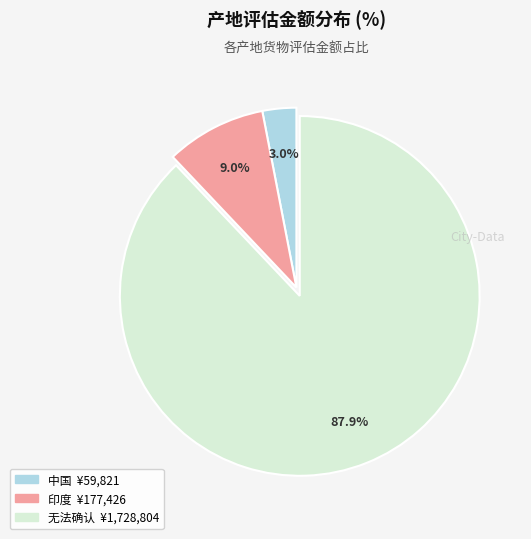

How many slices are in this pie chart?

3